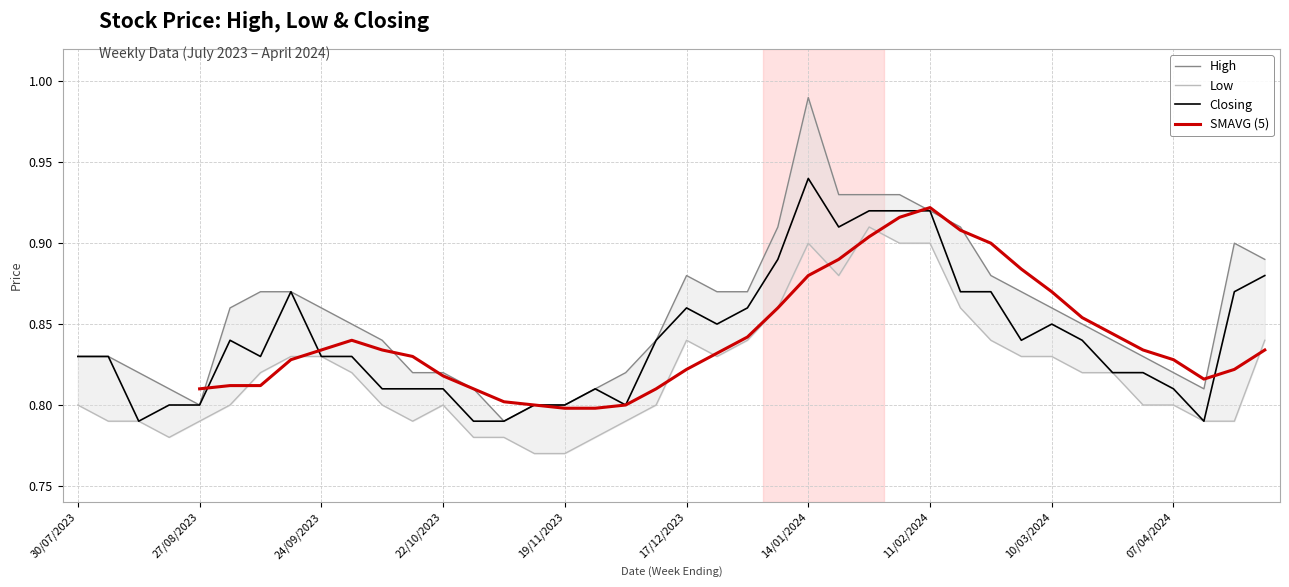

After their last crossing, which series has the higher values: SMAVG (5) or Low?

Low